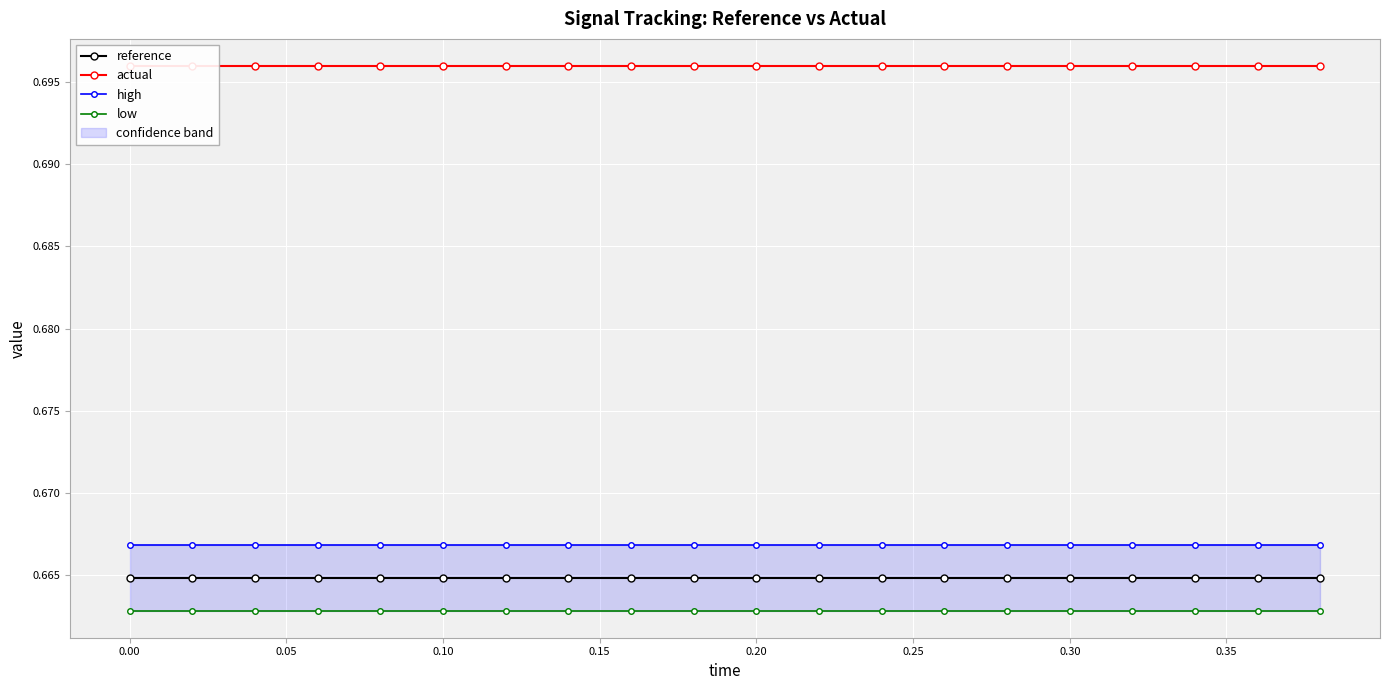

True or false: reference and low cross at least once.

False